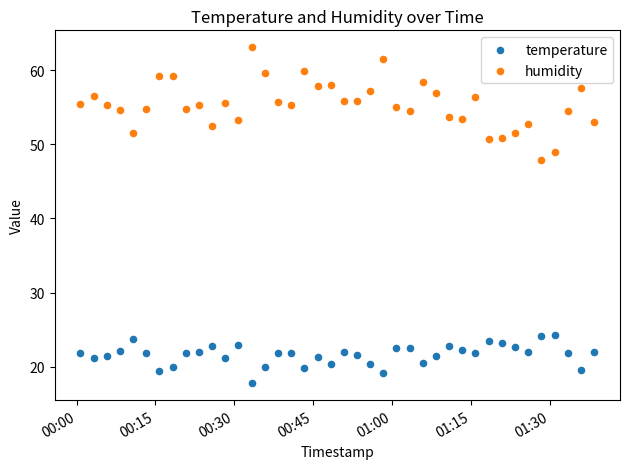

Which series reaches the maximum Y coordinate?

humidity